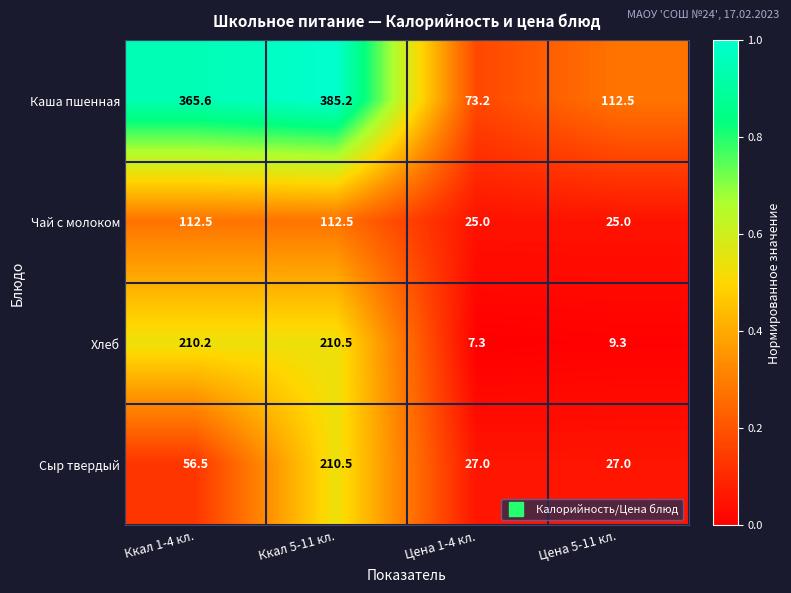

How many series are shown in this chart?

4